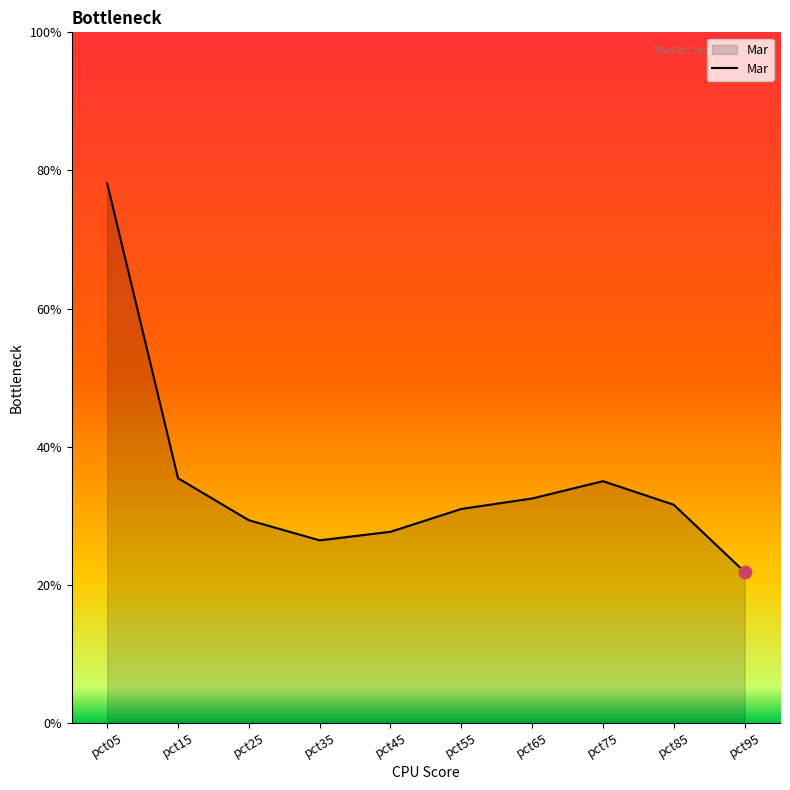

Between pct35 and pct65, which is larger?

pct65